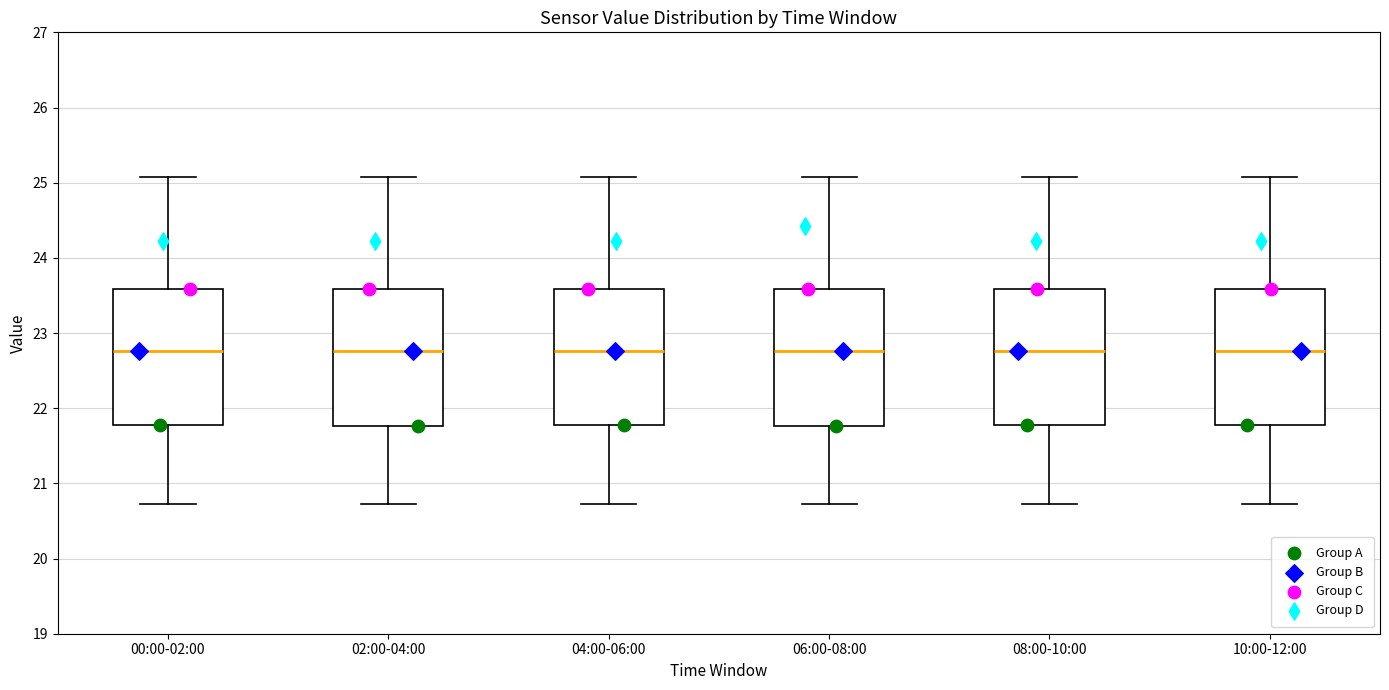

Where does the median line of the box for 06:00-08:00 sit on the y-axis? The values are not printed on the chart, so give them approximately, as read against the axis.

22.8